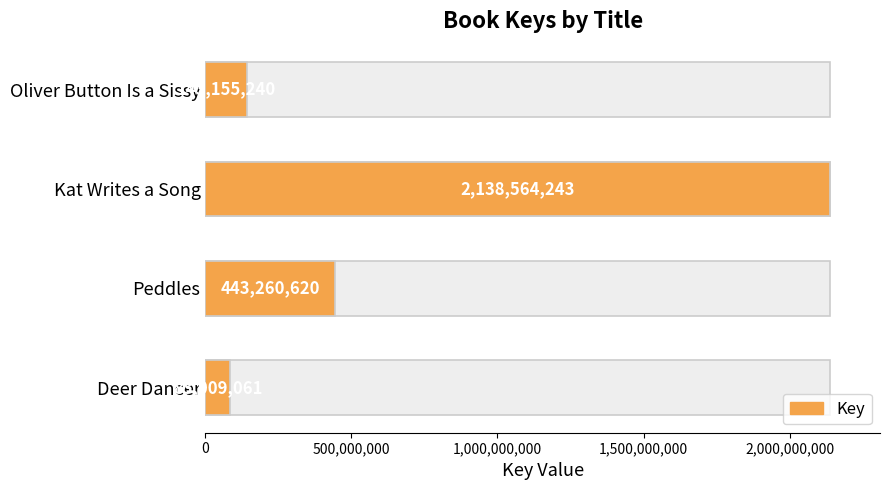

What is the difference between the second highest and minimum values?

360251559